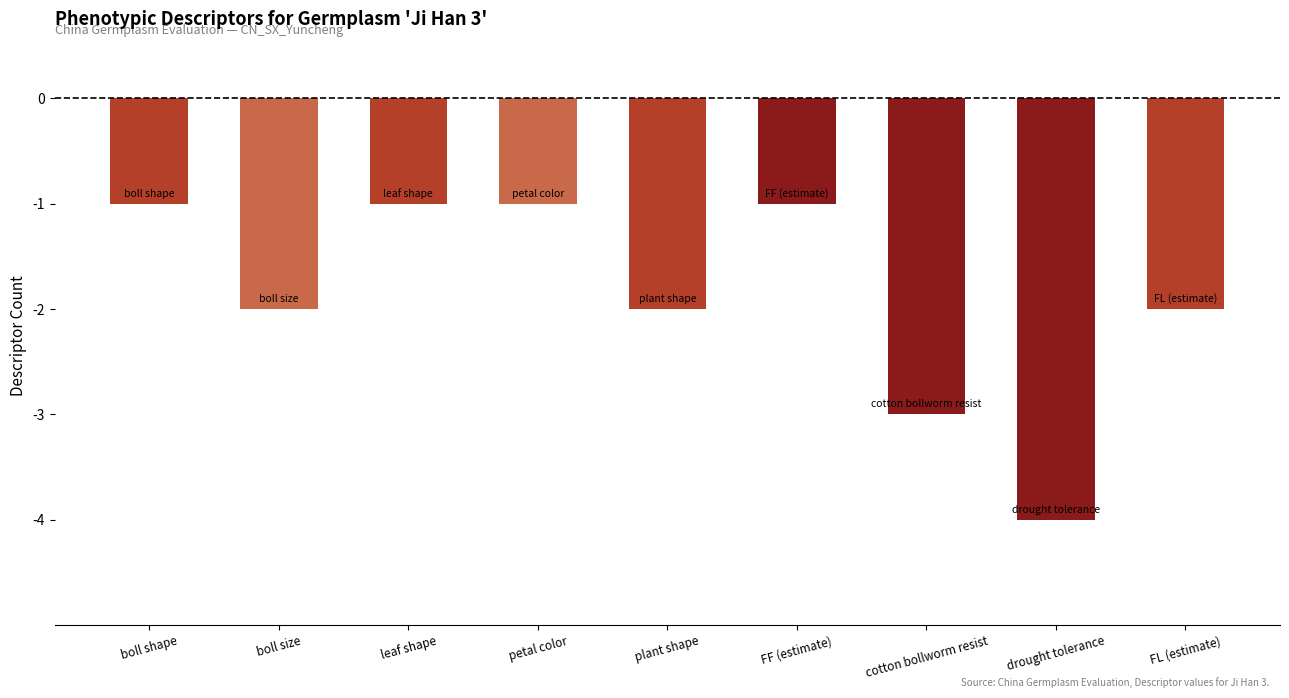

The value at plant shape is -2. True or false?

True